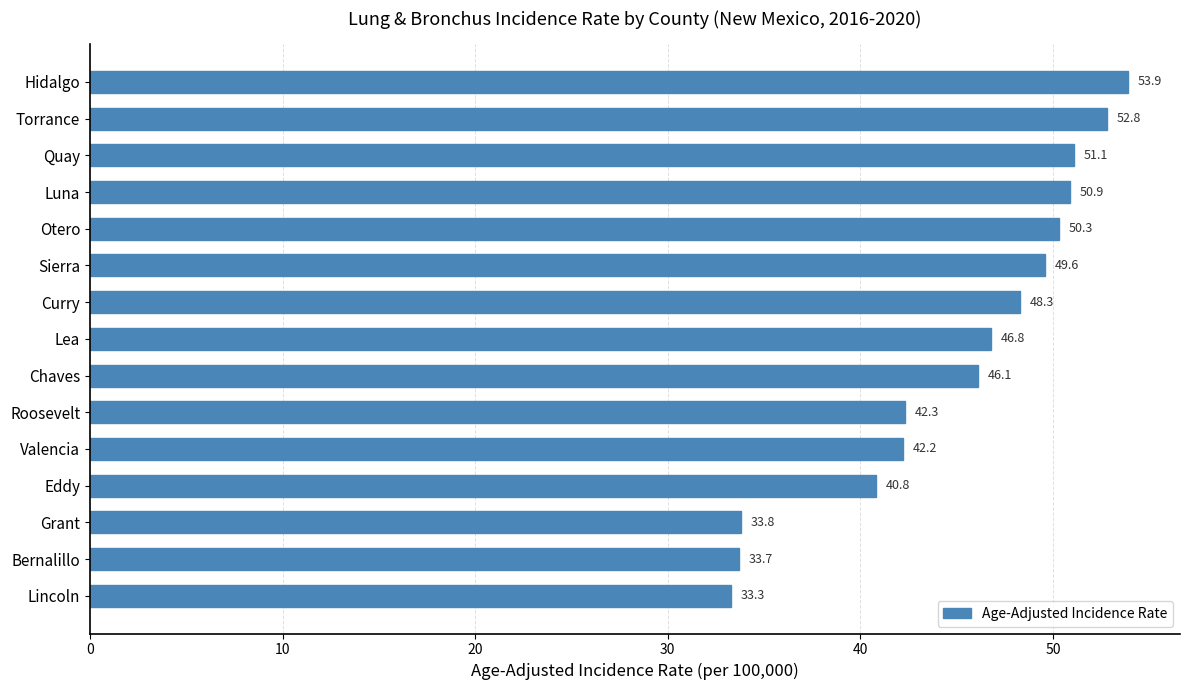

How many data points are less than 46?

6